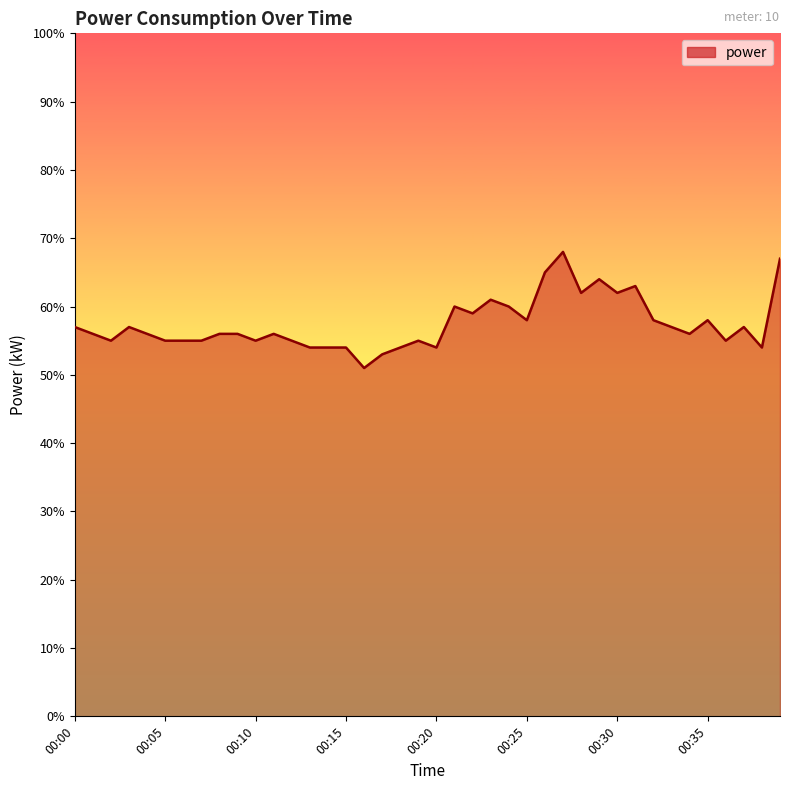

Rank the categories by value from lowest to highest.

00:16, 00:17, 00:13, 00:14, 00:15, 00:18, 00:20, 00:38, 00:02, 00:05, 00:06, 00:07, 00:10, 00:12, 00:19, 00:36, 00:01, 00:04, 00:08, 00:09, 00:11, 00:34, 00:00, 00:03, 00:33, 00:37, 00:25, 00:32, 00:35, 00:22, 00:21, 00:24, 00:23, 00:28, 00:30, 00:31, 00:29, 00:26, 00:39, 00:27